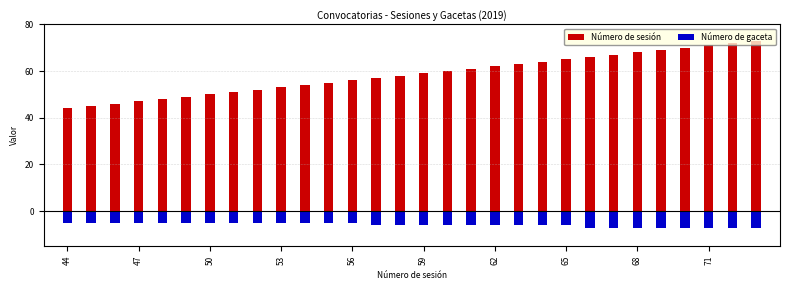

How many bars are there in total?

60